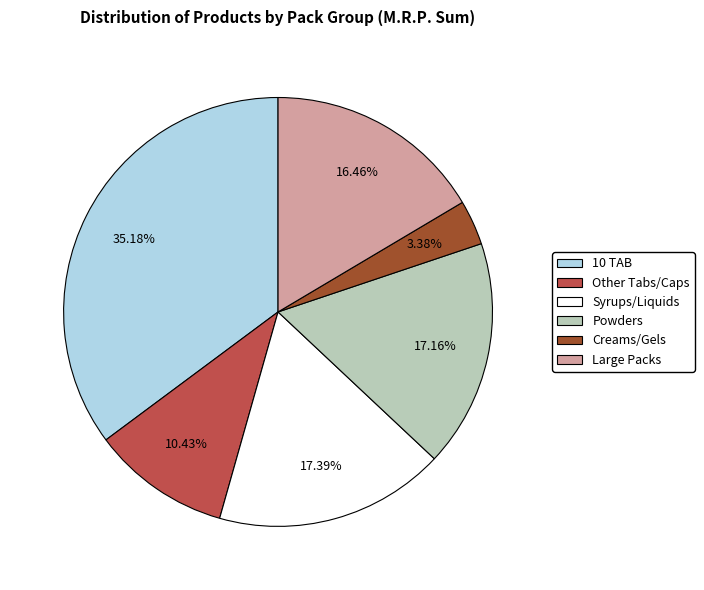

Combined, do Syrups/Liquids and Powders account for over 50%?

No